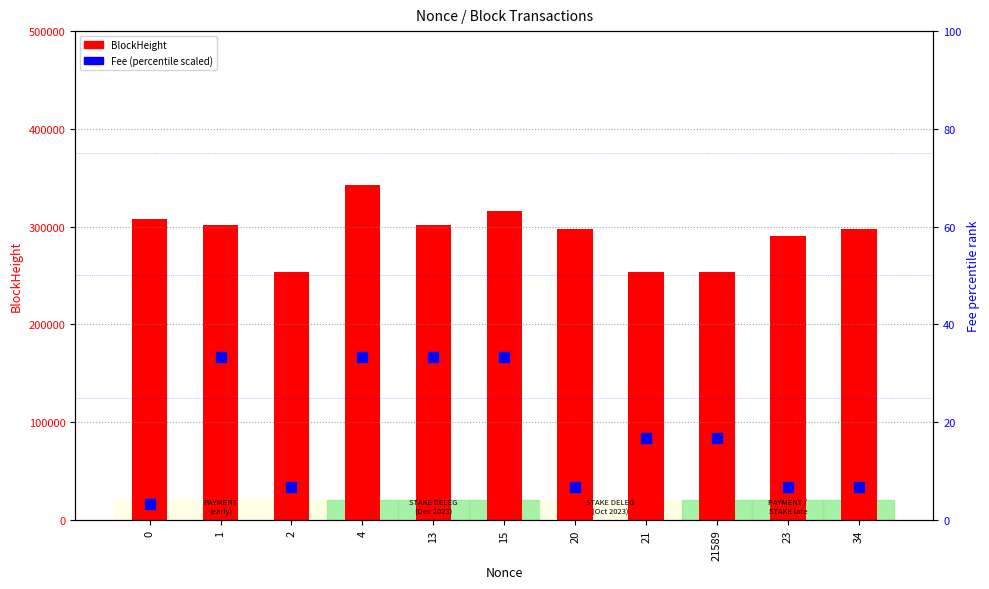

Which series has the largest total across all categories?

BlockHeight